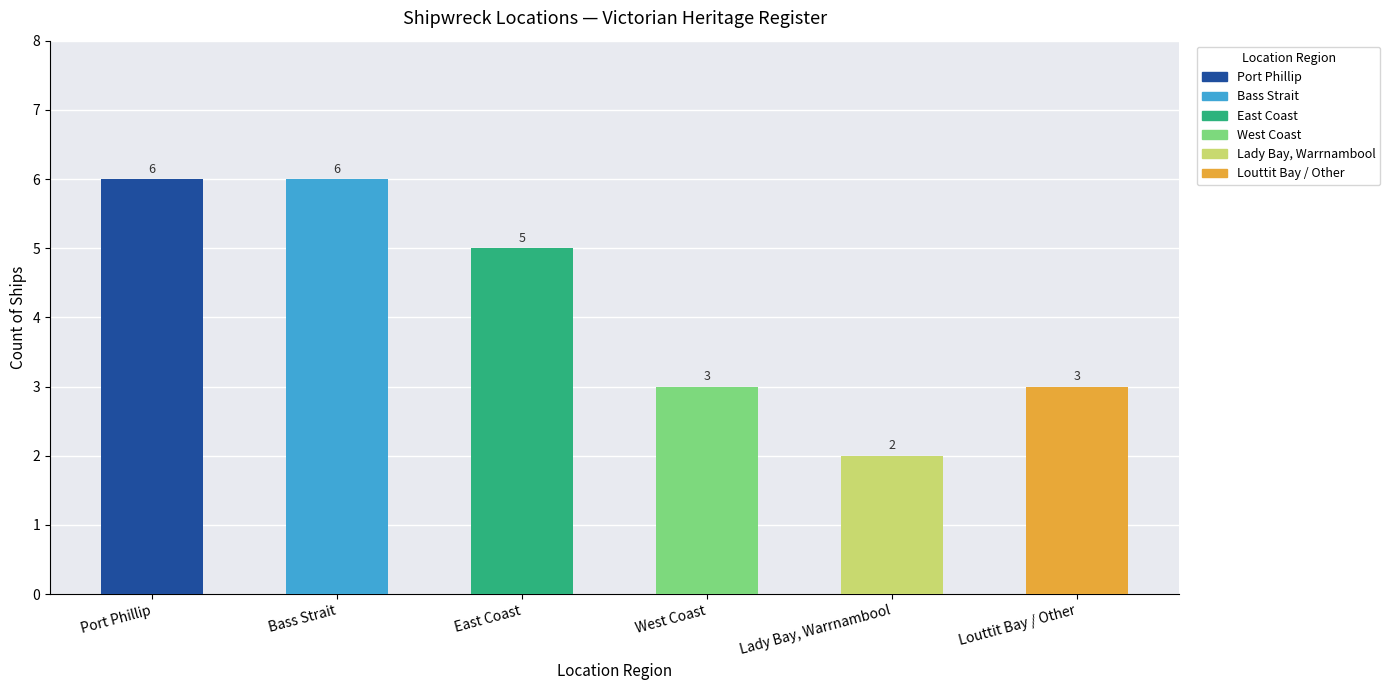

Which label corresponds to the smallest value in the chart?

Lady Bay, Warrnambool